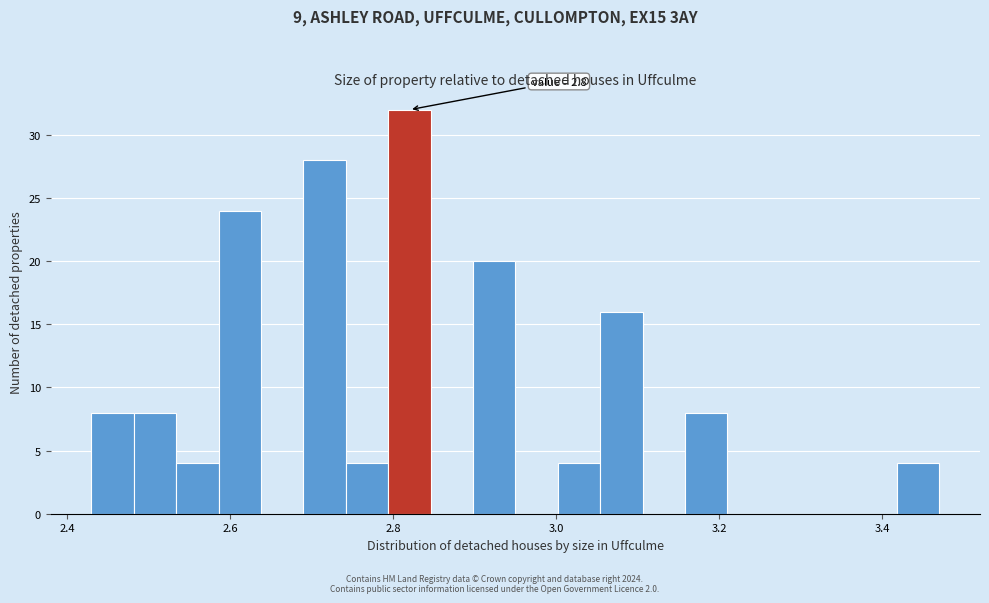

Read against the x-axis, roughly where is the centre of the tallest bar?

2.82